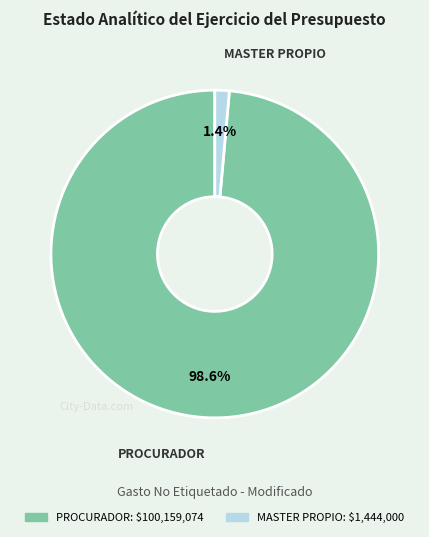

How many slices are in this pie chart?

2